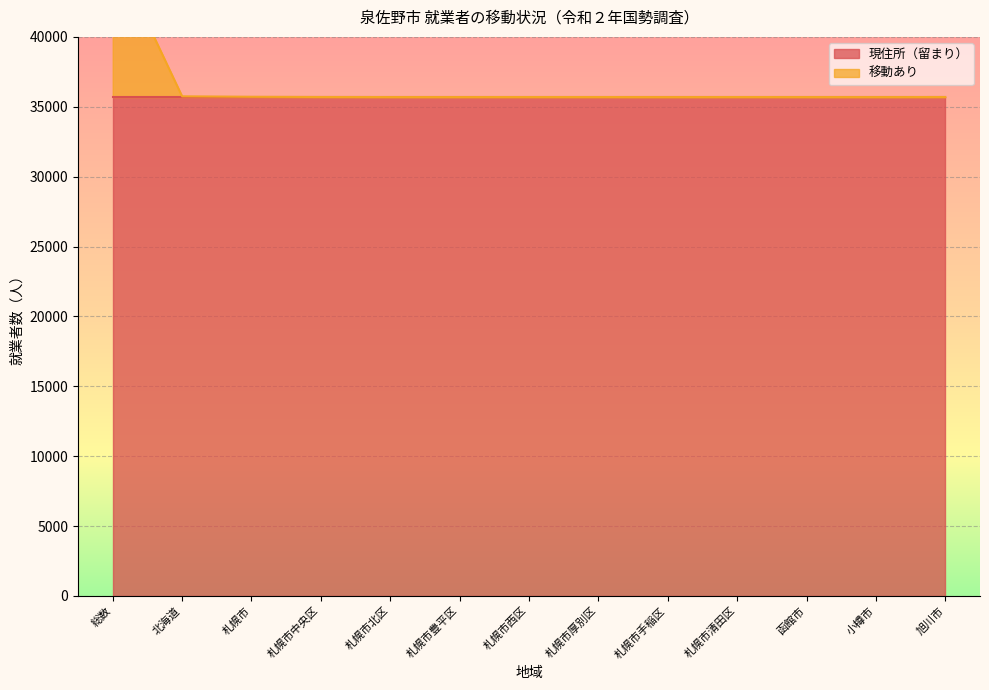

How many points are lower than both their immediate neighbors (excluding endpoints)?

2